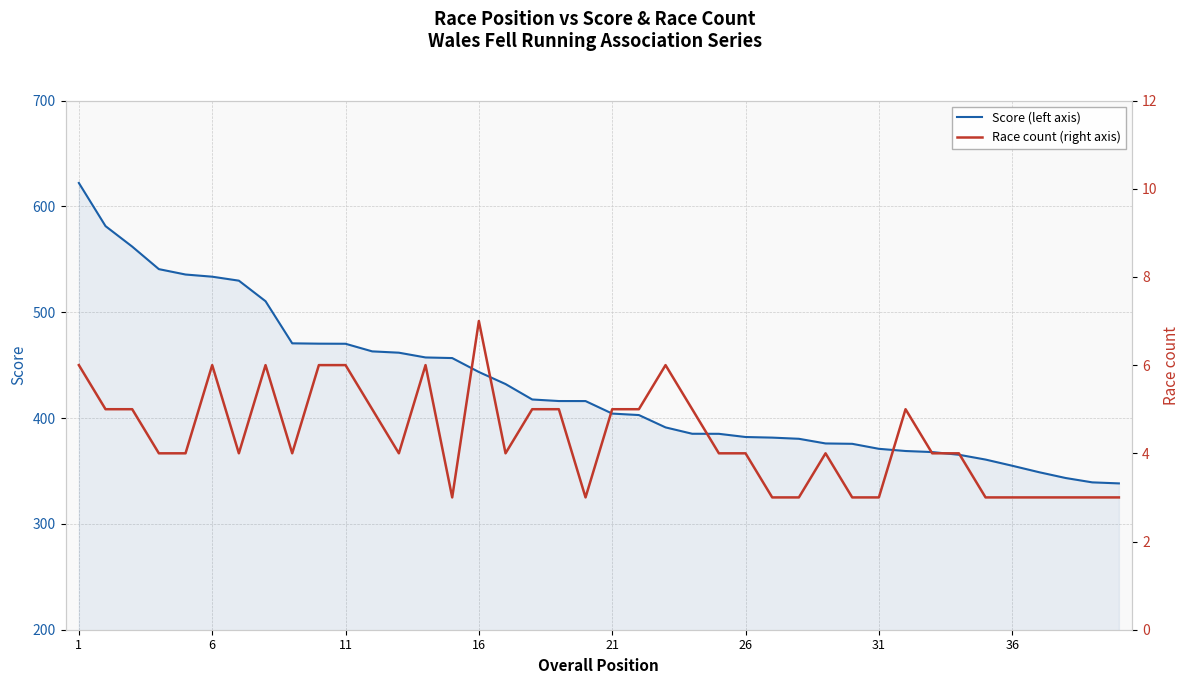

What is the highest value of the Score (left axis) series?

622.1